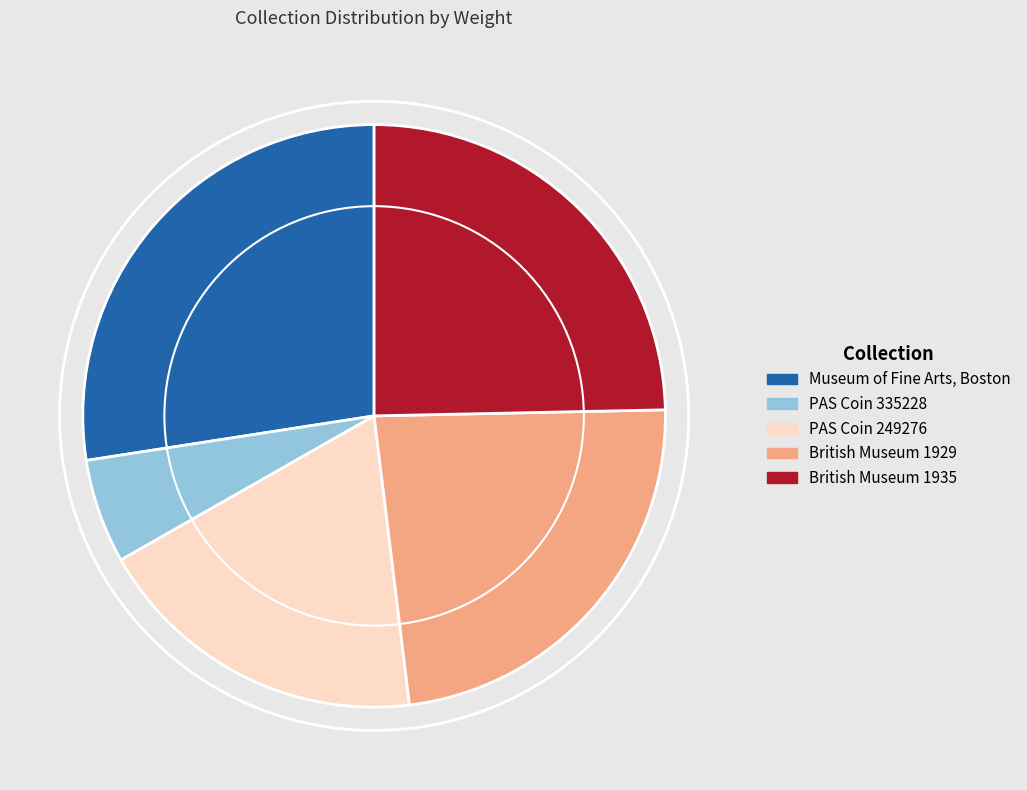

What is the smallest slice in the pie chart?

PAS Coin 335228